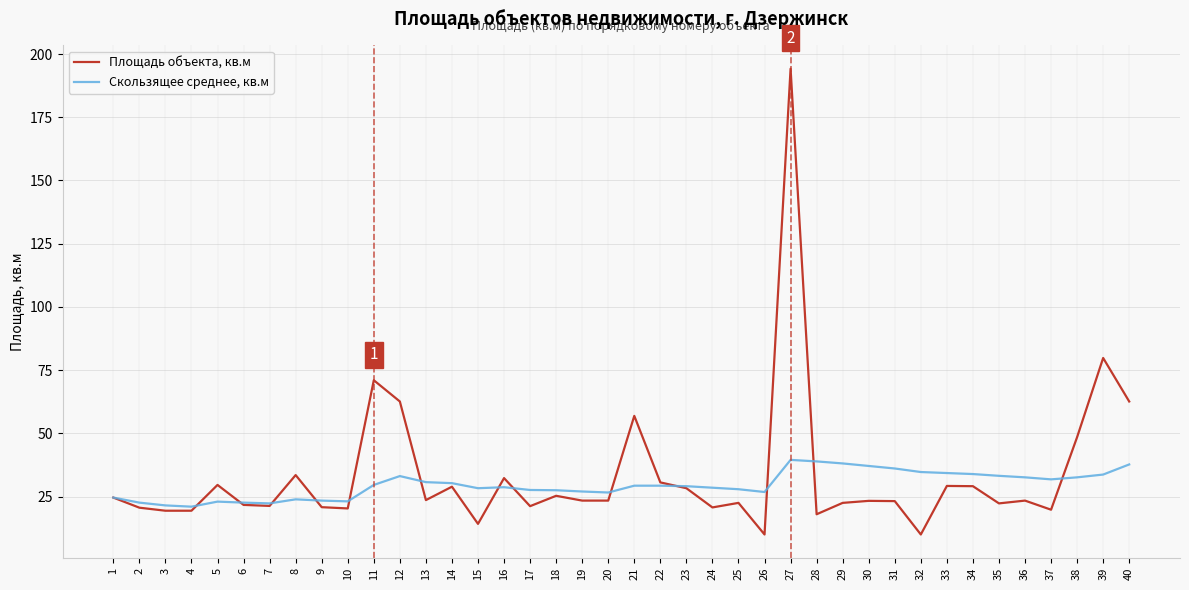

Is the value of Площадь объекта, кв.м at 16 greater than the value of Скользящее среднее, кв.м at 15?

Yes